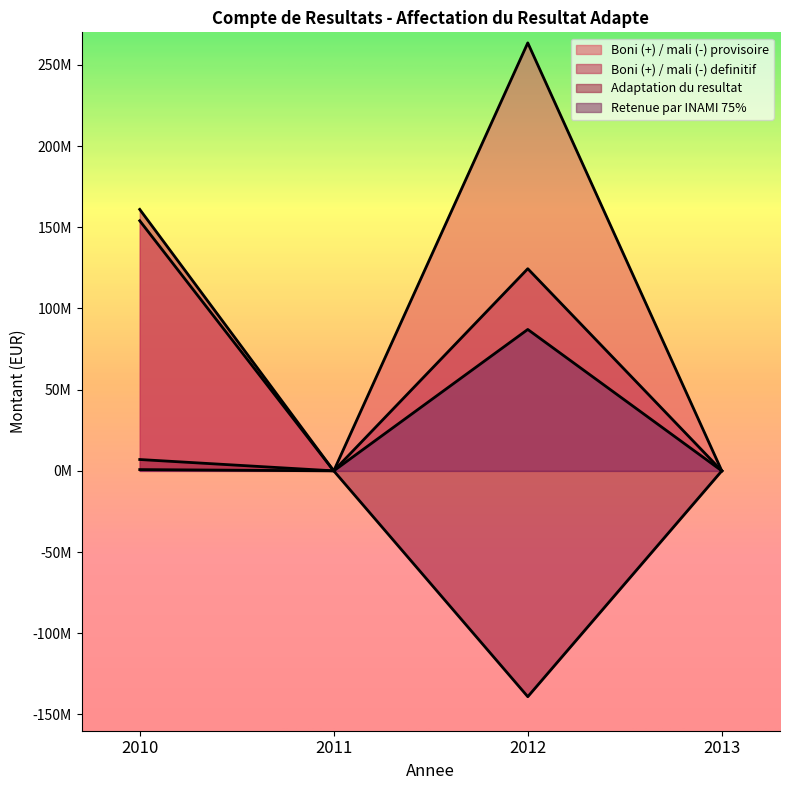

At which label does Retenue par INAMI 75% first exceed 783267?

2010